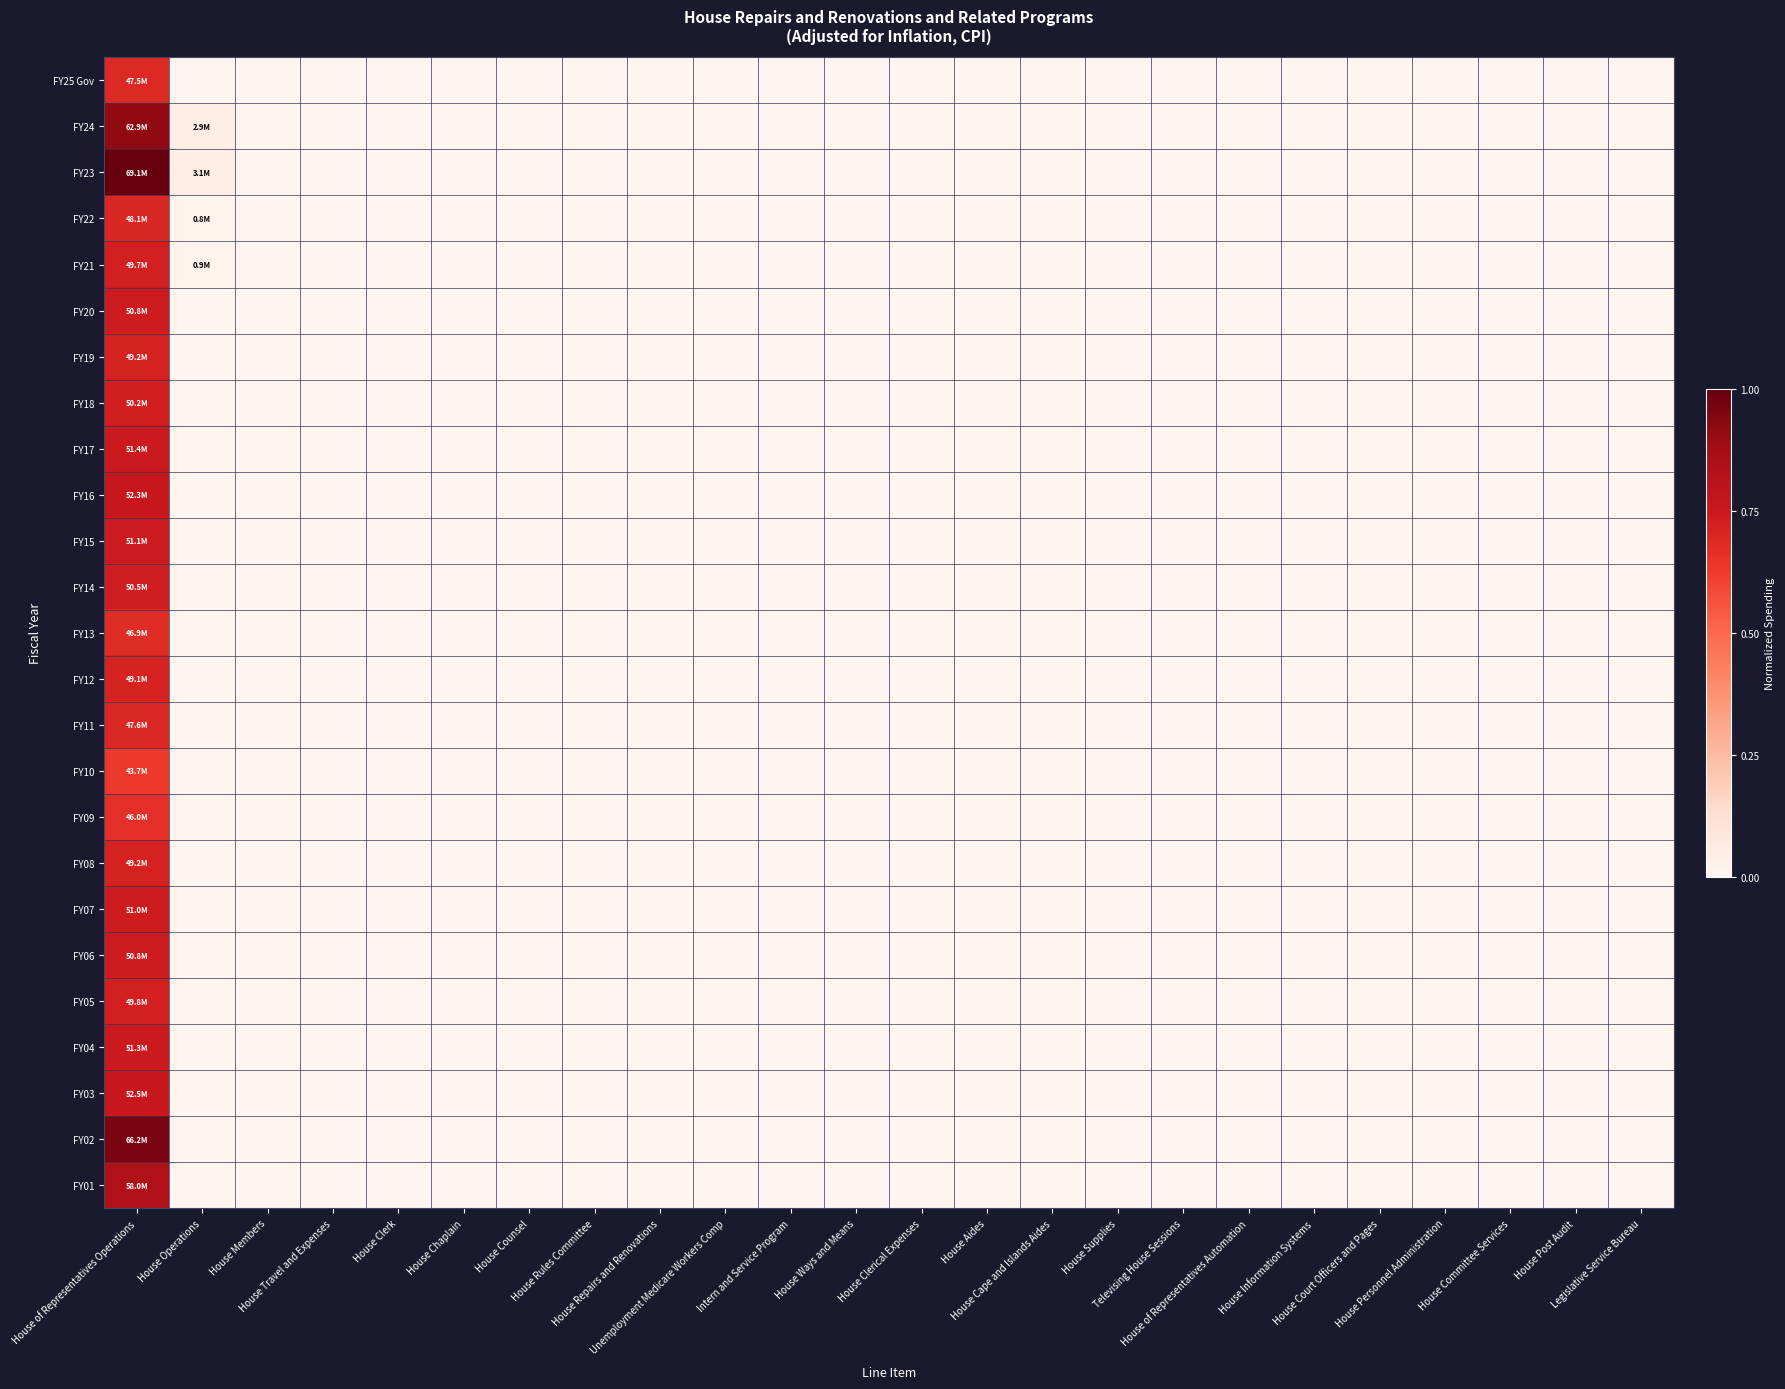

At House Court Officers and Pages, list the series in order from largest to smallest.

FY25 Gov, FY24, FY23, FY22, FY21, FY20, FY19, FY18, FY17, FY16, FY15, FY14, FY13, FY12, FY11, FY10, FY09, FY08, FY07, FY06, FY05, FY04, FY03, FY02, FY01